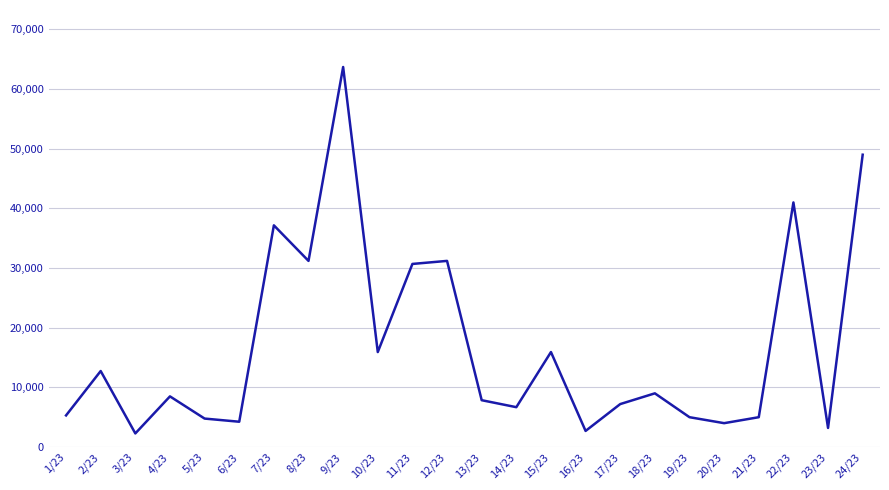

How many values are below 8490?

12